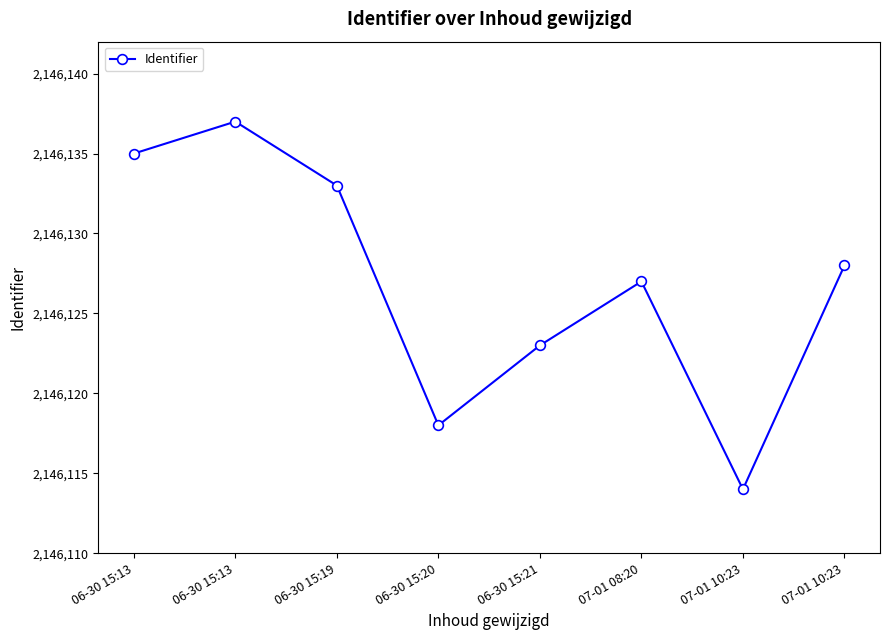

Is this an area chart (filled region under the line)?

No